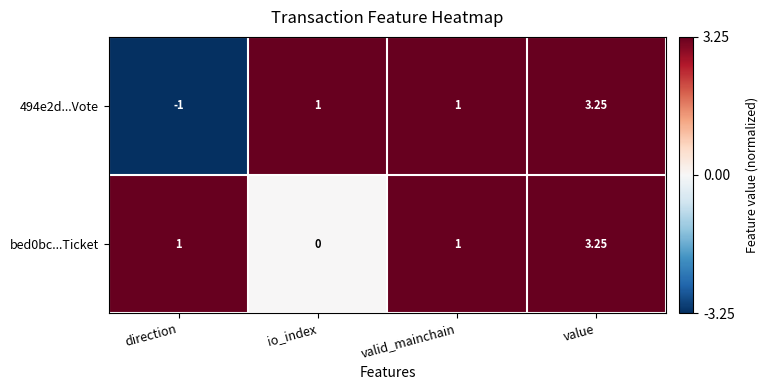

How many values in 494e2d...Vote are below zero?

1